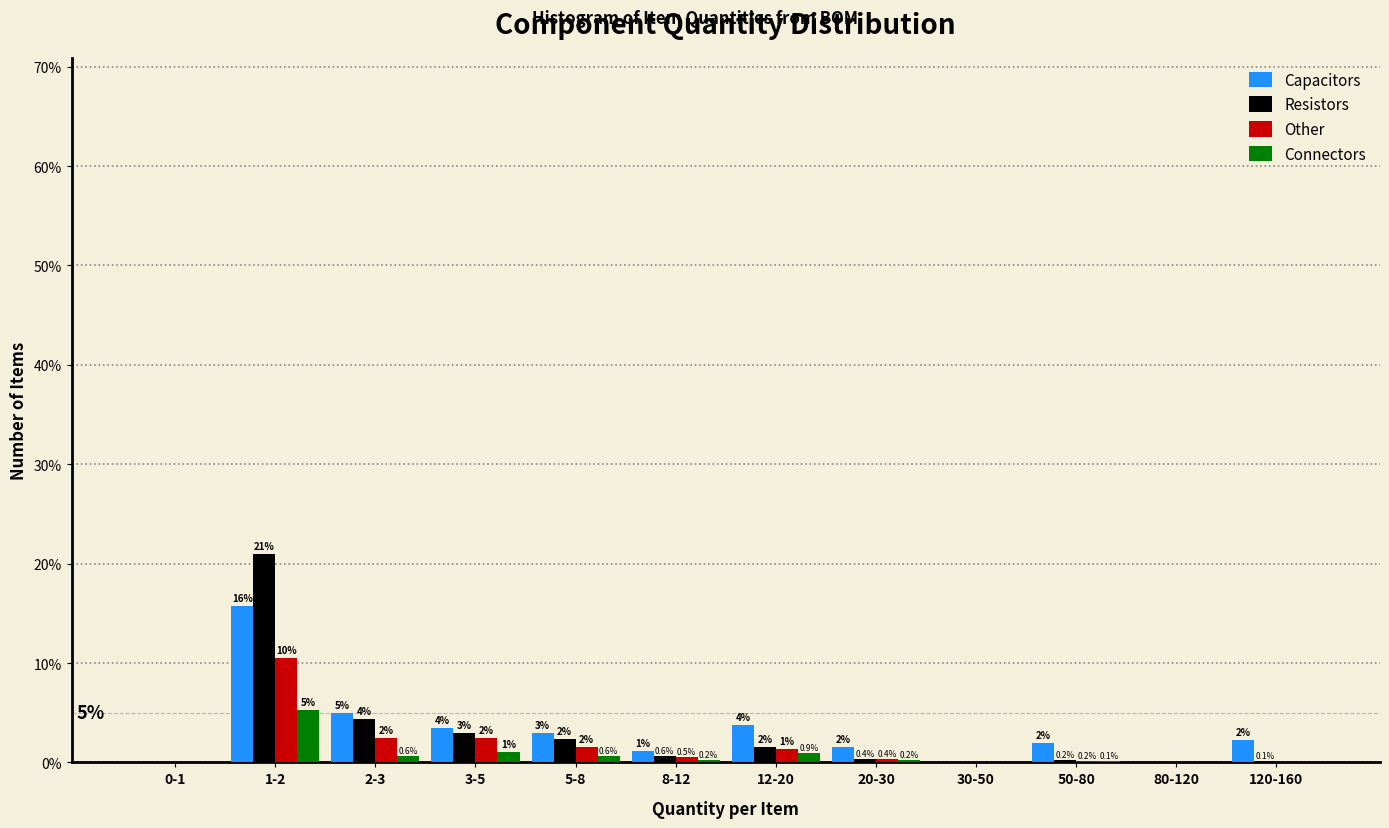

Is the value of Resistors at 3-5 greater than the value of Connectors at 2-3?

Yes